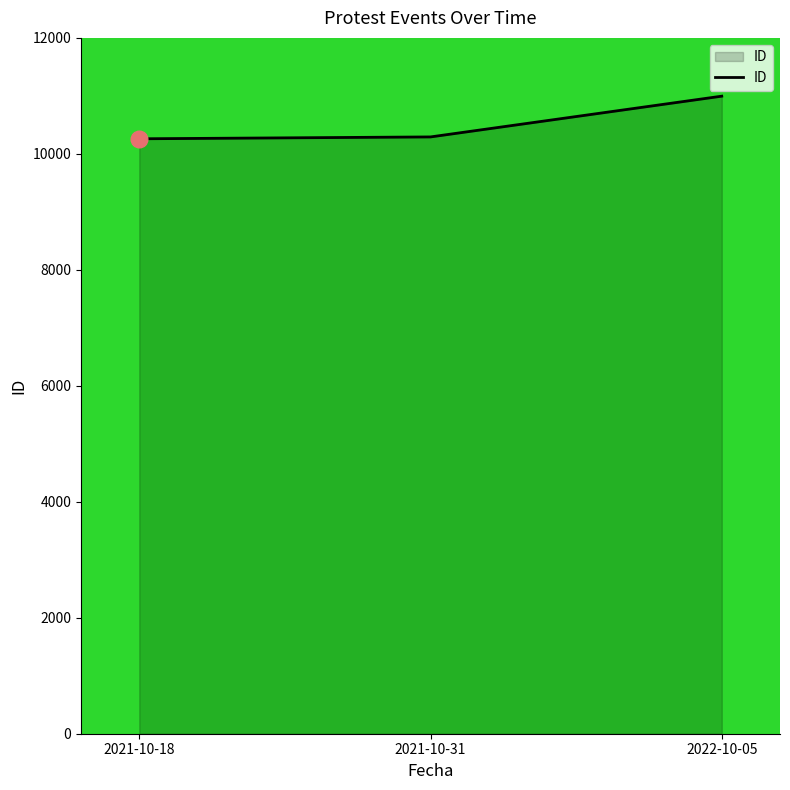

At which label is the value closest to 10627?

2021-10-31